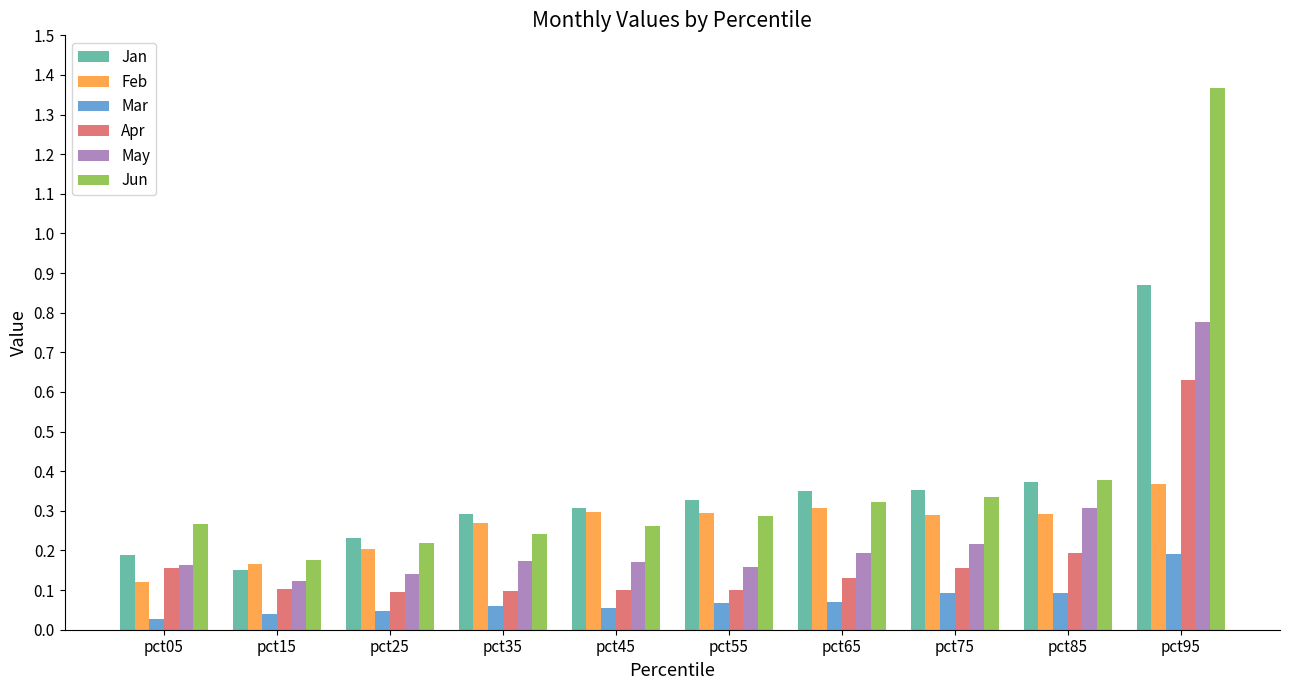

The Mar series shows 0.1 at pct75. True or false?

True